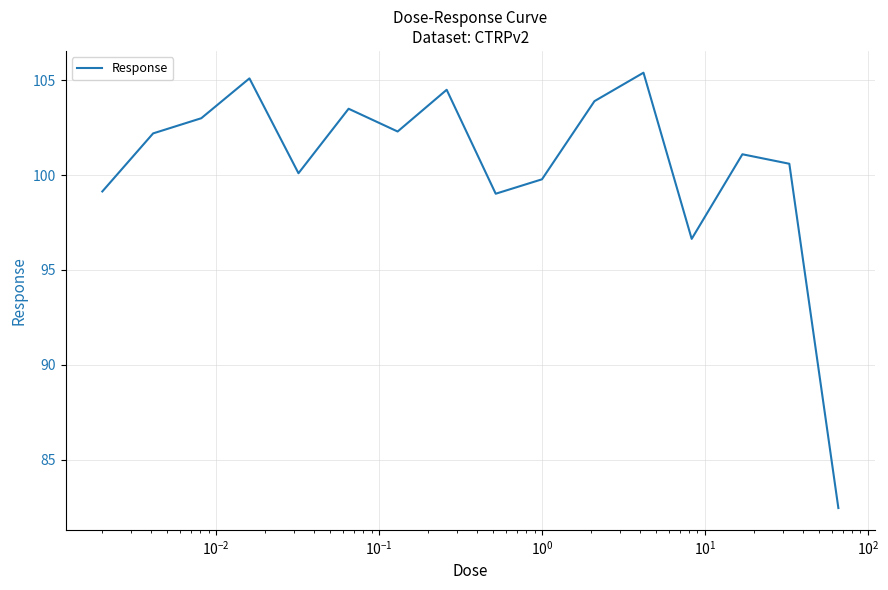

What is the minimum value shown in the chart?

82.5